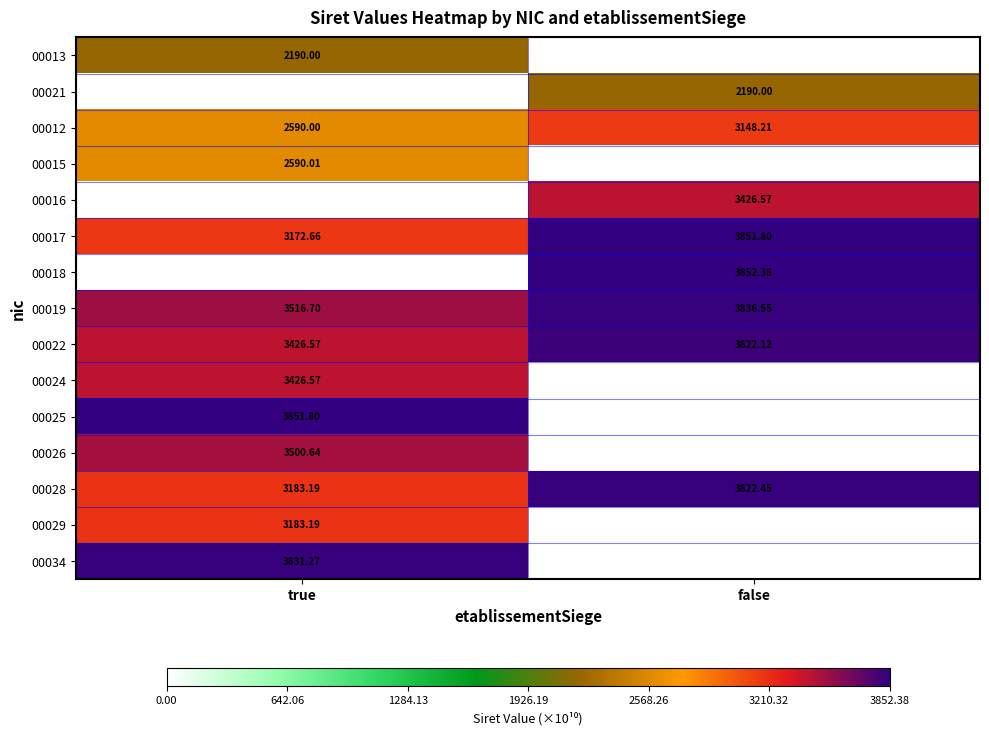

Where is 00022 nearest to the value 3624?

true